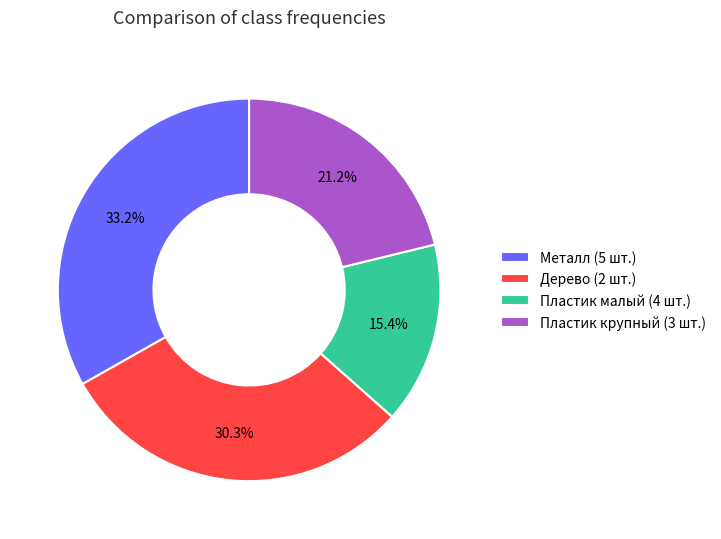

Rank the categories by value from lowest to highest.

Пластик малый (4 шт.), Пластик крупный (3 шт.), Дерево (2 шт.), Металл (5 шт.)